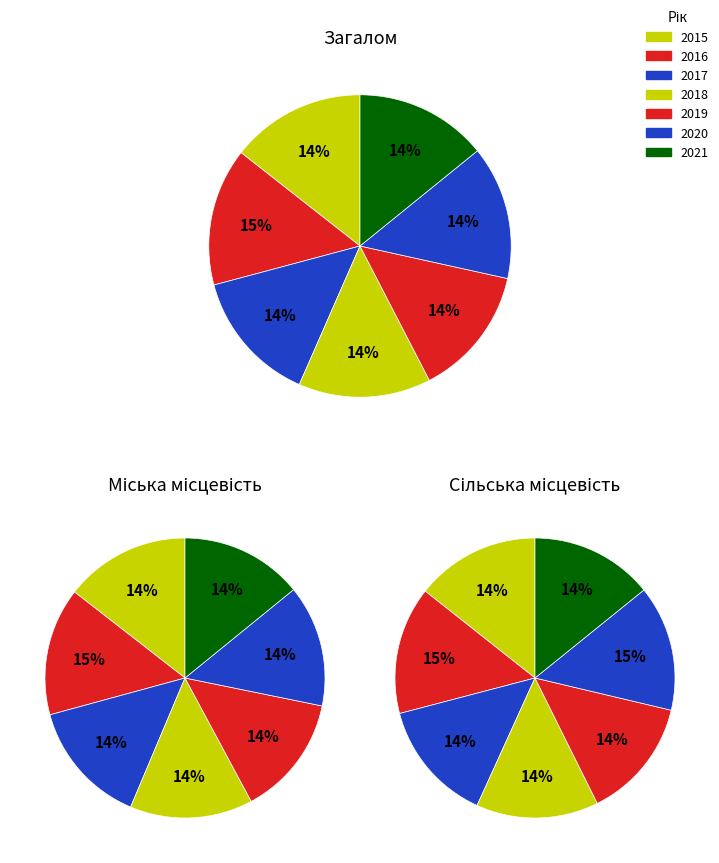

What portion of the pie excludes 2015?

85.5%